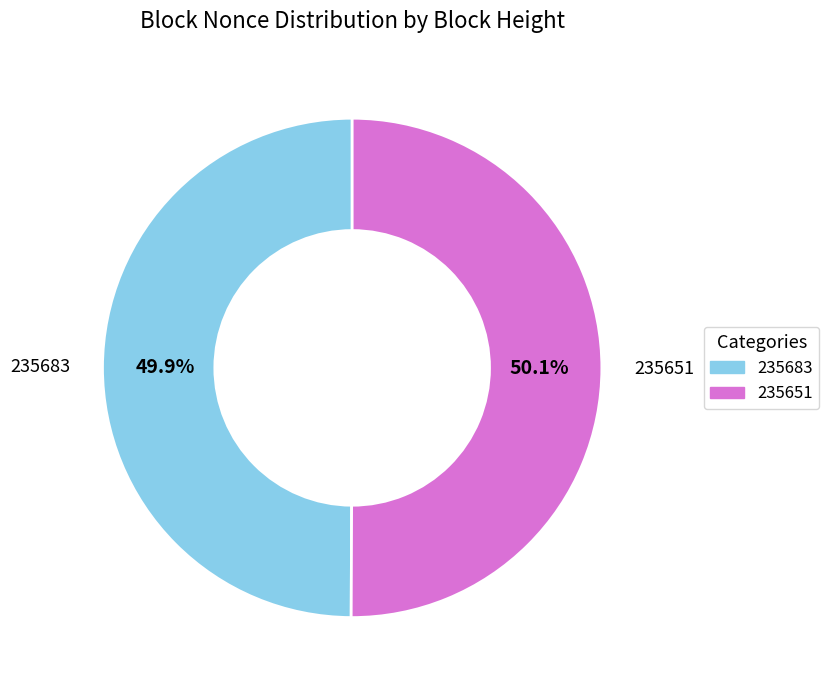

Is there a majority slice in this chart?

Yes